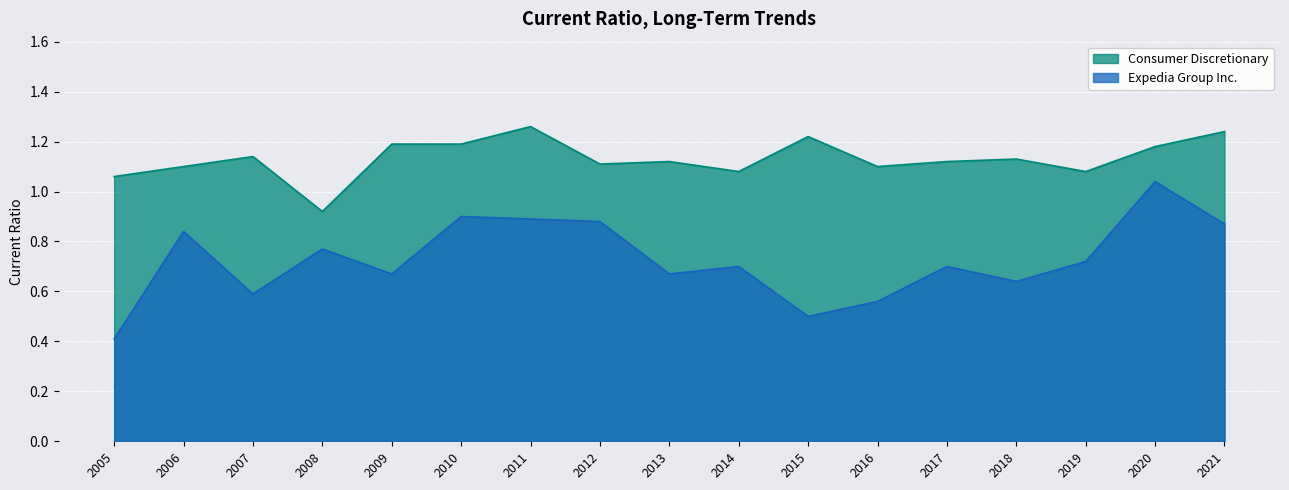

Where is the first local minimum for Consumer Discretionary?

2008